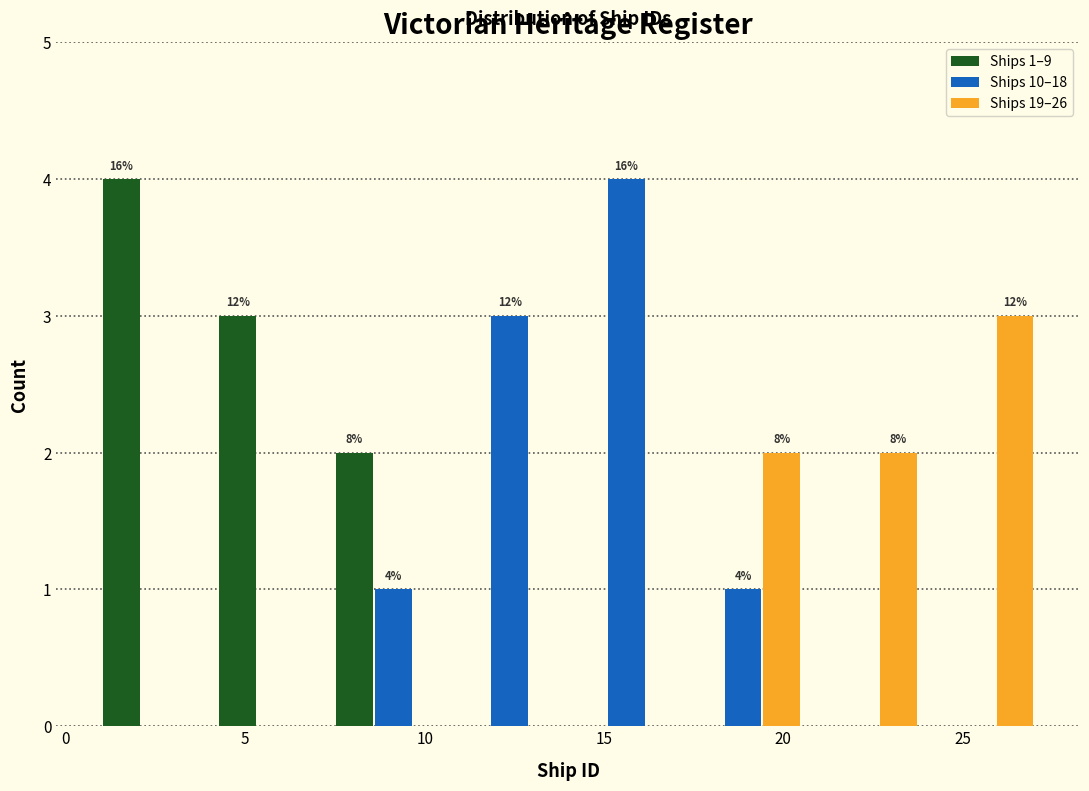

In the Ships 10–18 series, which range on the x-axis has the tallest bar?

14.00 to 17.25